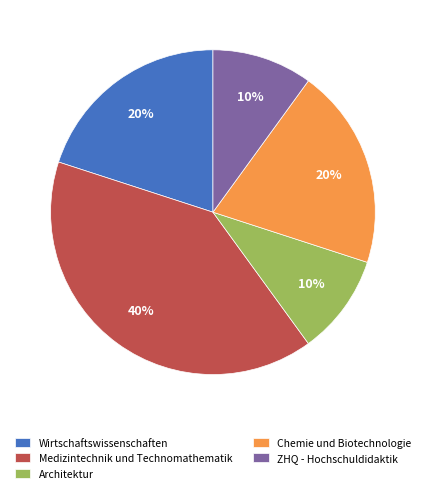

Is it true that ZHQ - Hochschuldidaktik is 10% of the pie?

True